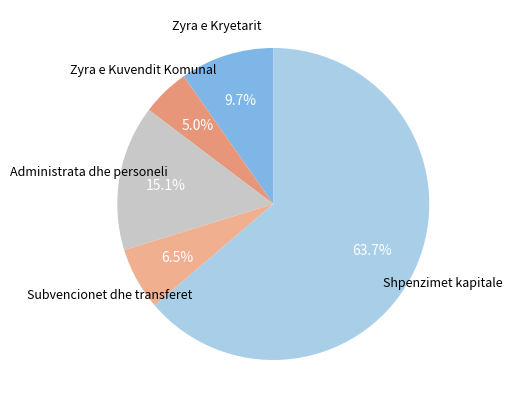

True or false: Zyra e Kryetarit accounts for 1% of the total.

False